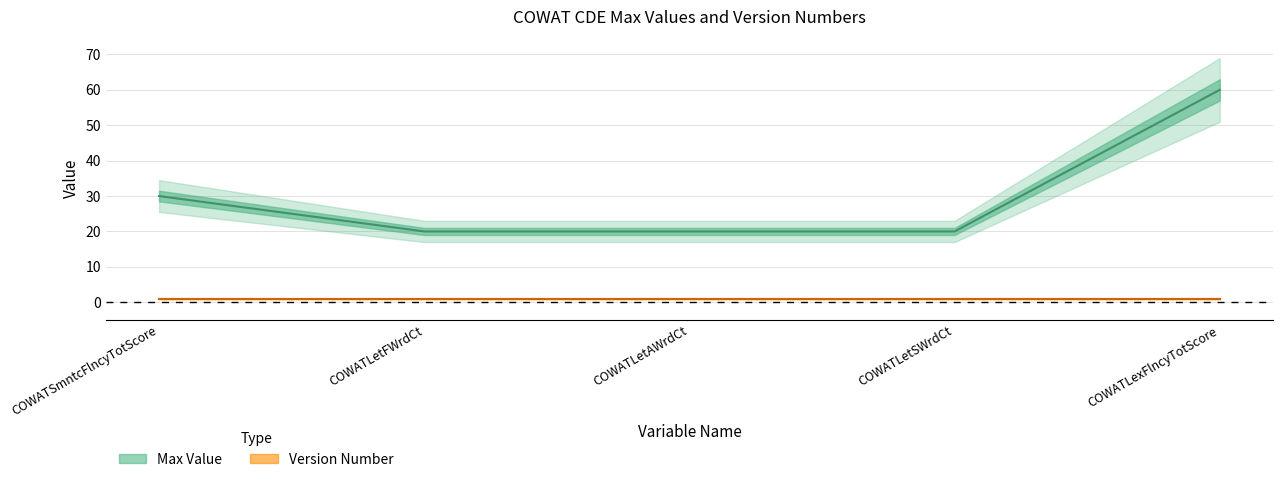

Reading right to left, what are all the values shown in this chart?

60	20	20	20	30